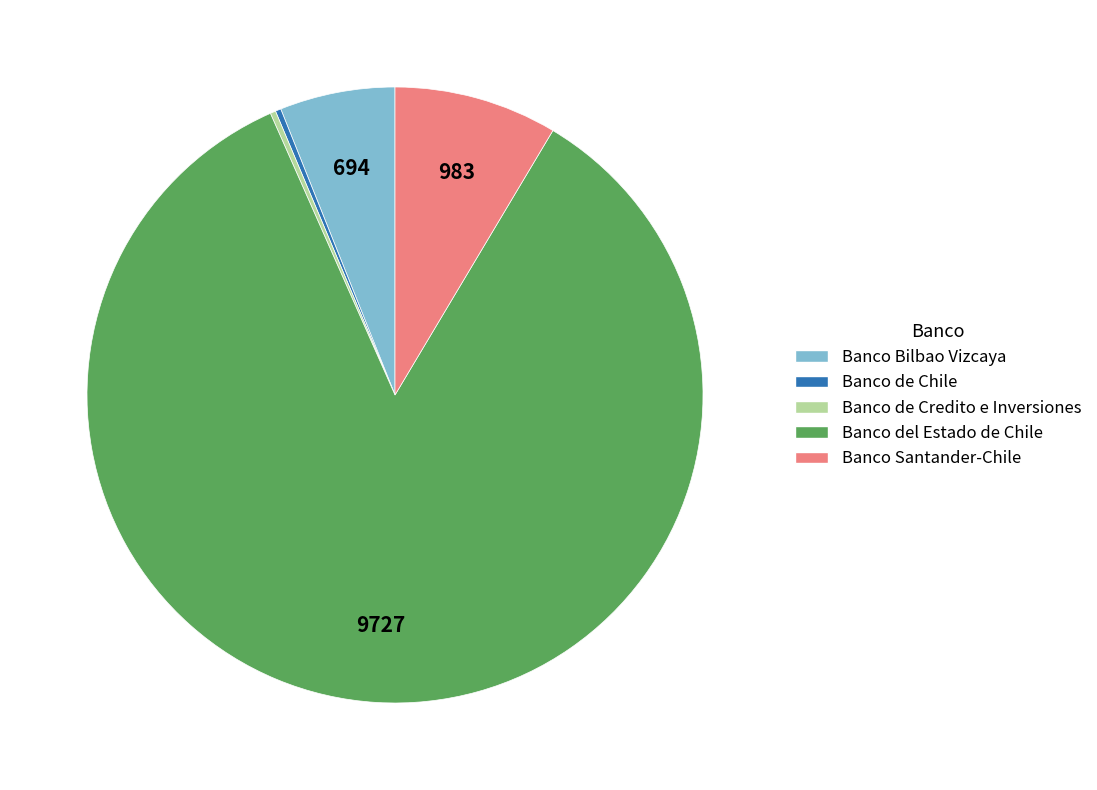

How many slices are in this pie chart?

5